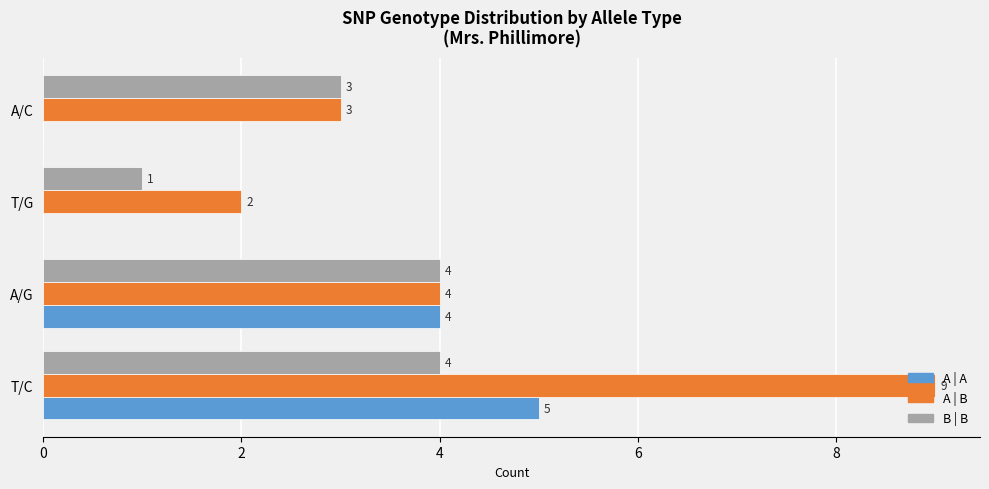

What is the average value of the A | A series?

2